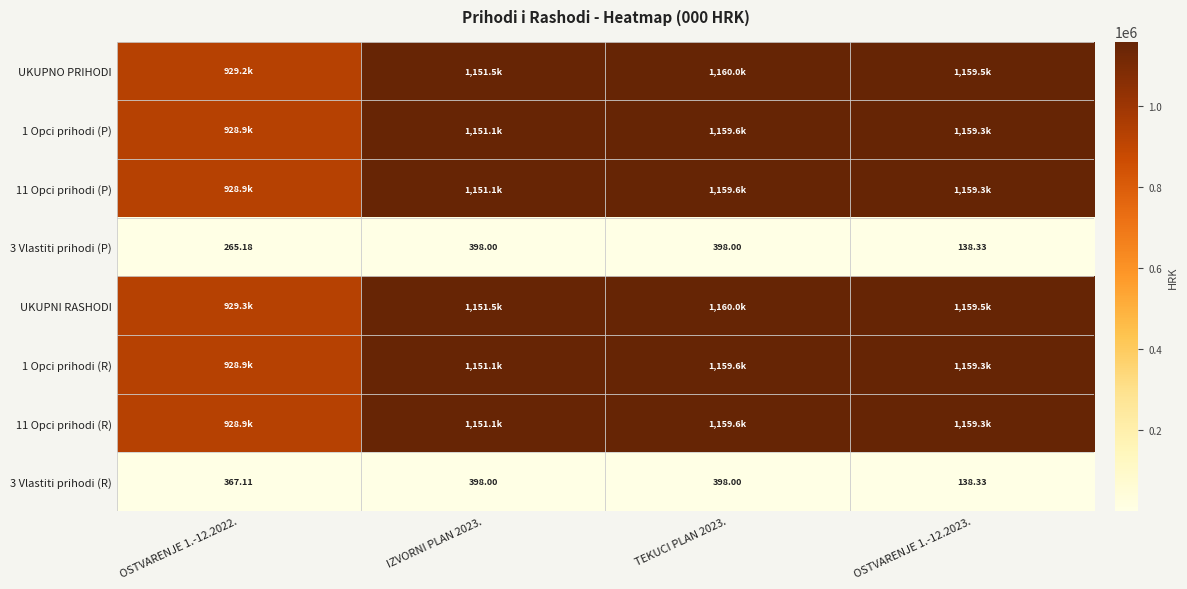

At which label does 1 Opci prihodi (P) first exceed 1159345?

TEKUCI PLAN 2023.